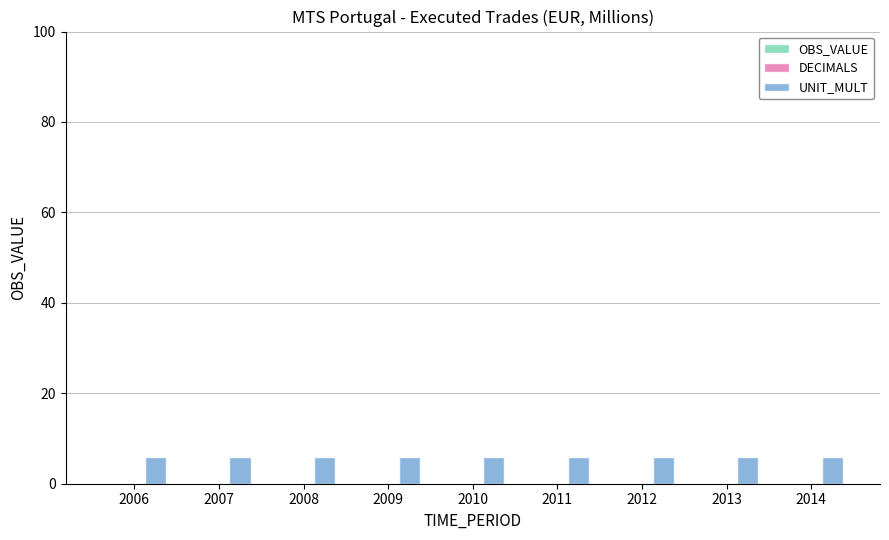

Reading left to right, list all the values displayed in this chart.

OBS_VALUE: 0	0	0	0	0	0	0	0	0
DECIMALS: 0	0	0	0	0	0	0	0	0
UNIT_MULT: 6	6	6	6	6	6	6	6	6